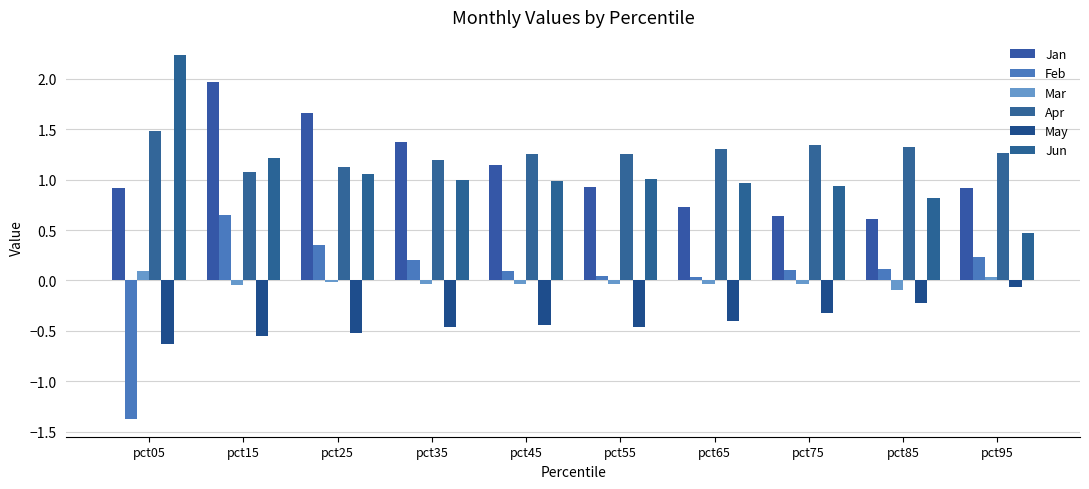

At which label is Apr closest to 1?

pct15